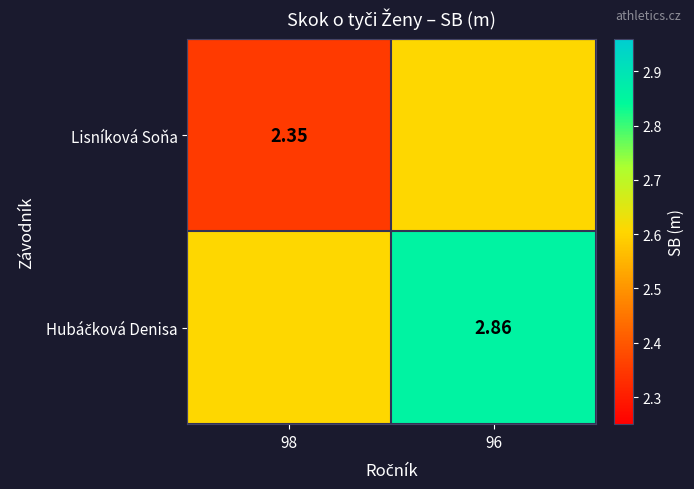

How many distinct data groups are displayed?

2